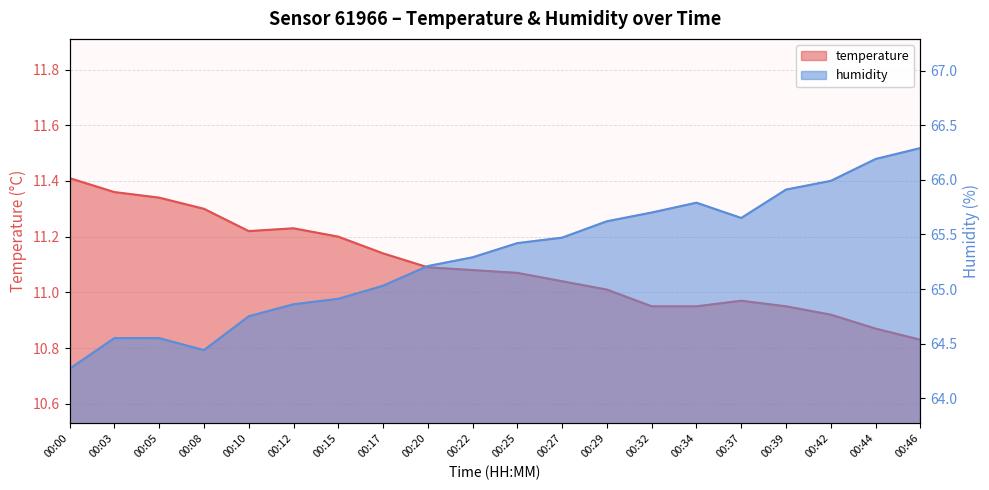

Is the value of humidity at 00:22 greater than the value of temperature at 00:34?

Yes